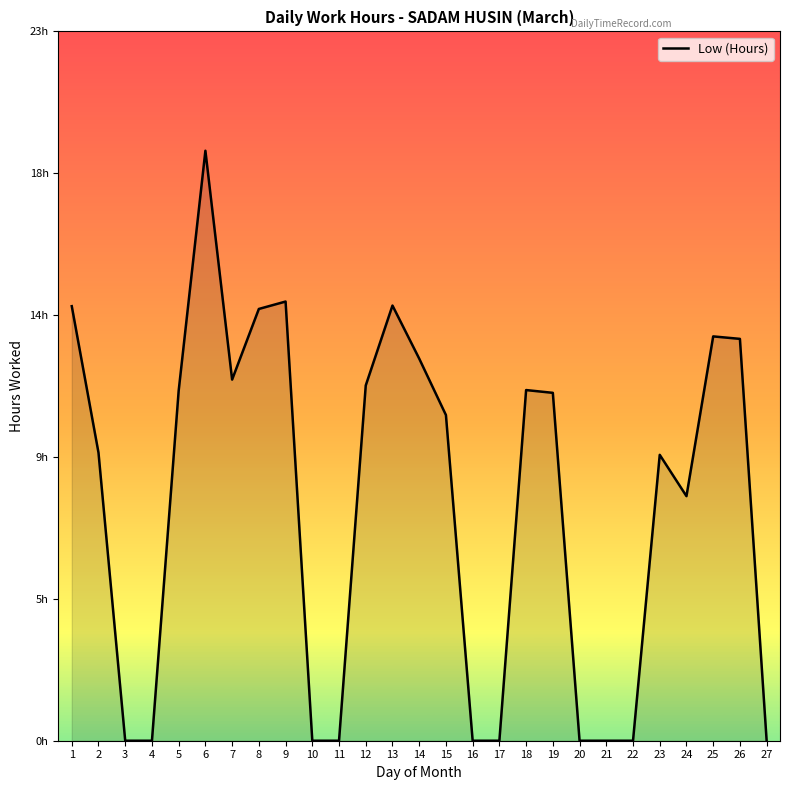

True or false: the data has more than 1 interior local peaks.

True